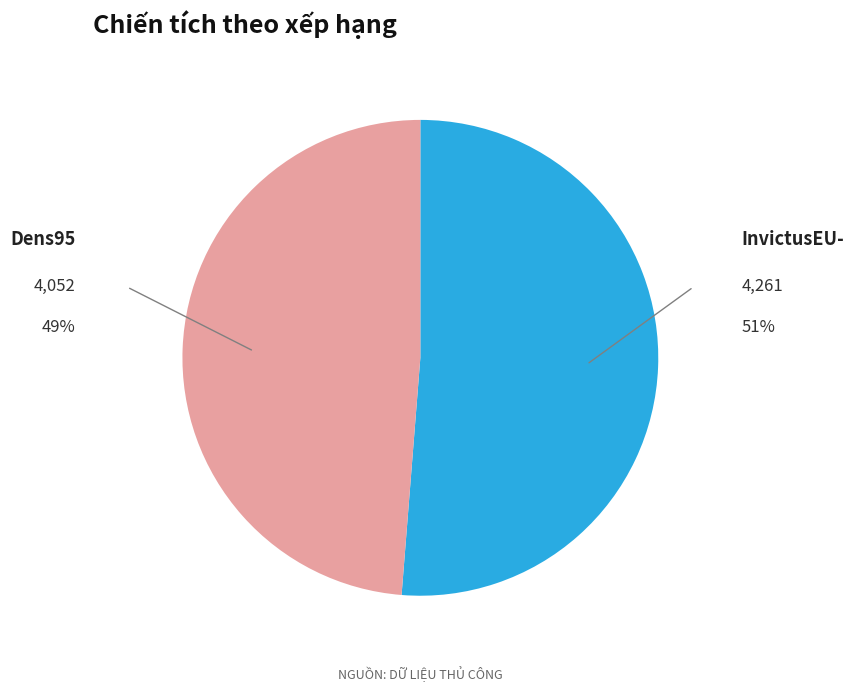

Rank the categories by value from highest to lowest.

InvictusEU-, Dens95